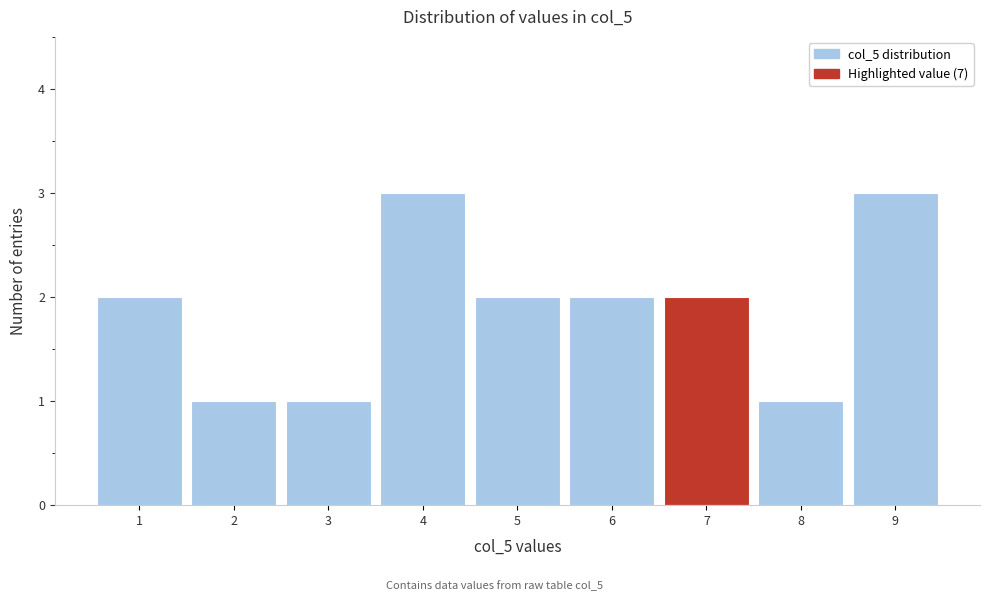

Reading right to left, extract all data points from this chart.

9=3	8=1	7=2	6=2	5=2	4=3	3=1	2=1	1=2